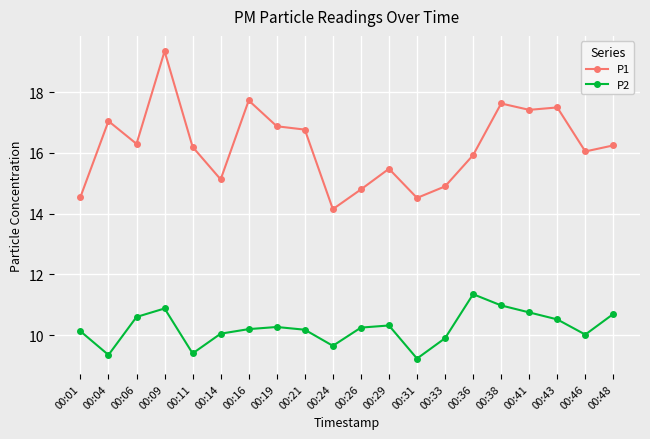

Does the chart have visible grid lines?

Yes